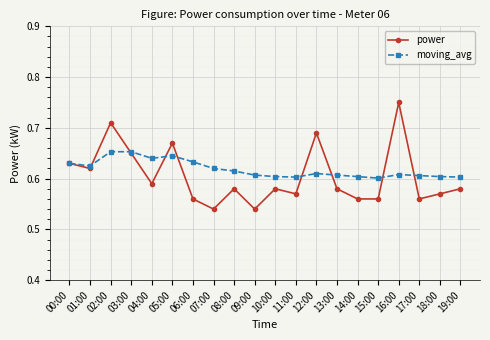

Count the moving_avg values in the range 0 to 1.

20